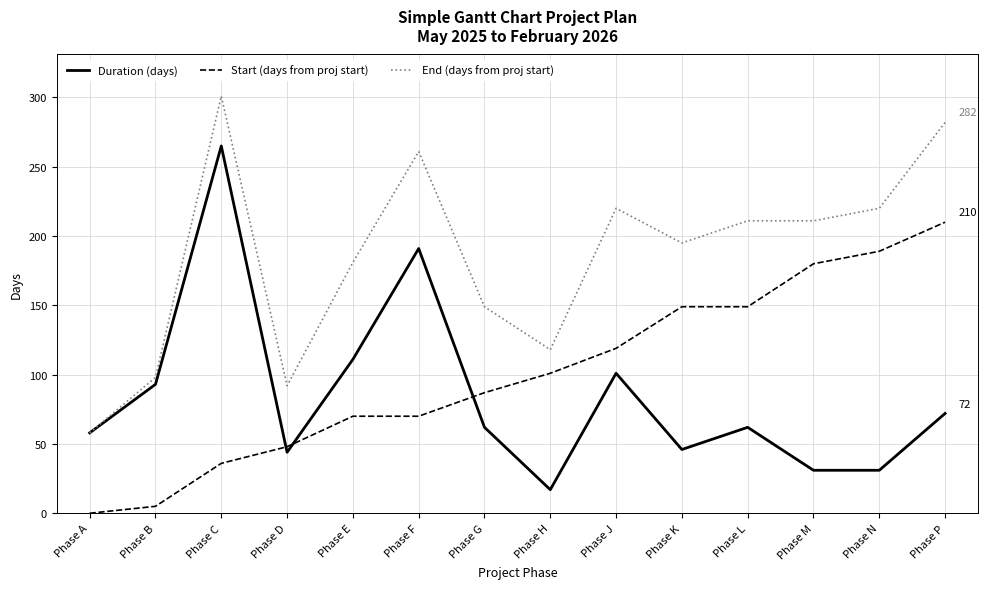

What is the difference between the second highest and second lowest values in the End (days from proj start) series?

190